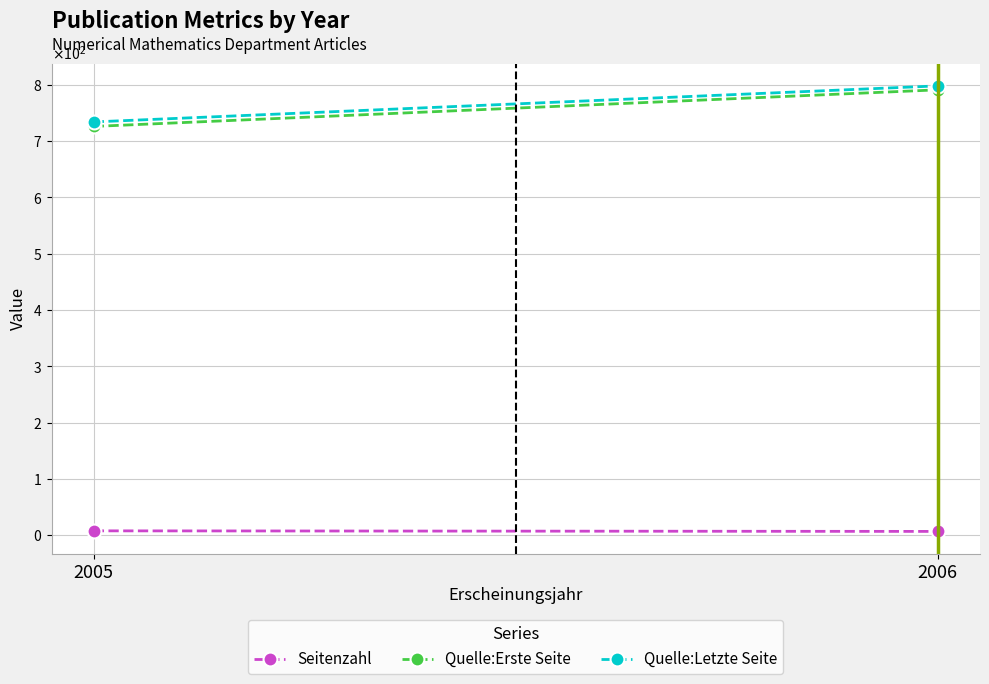

Count the number of categories in the chart.

2